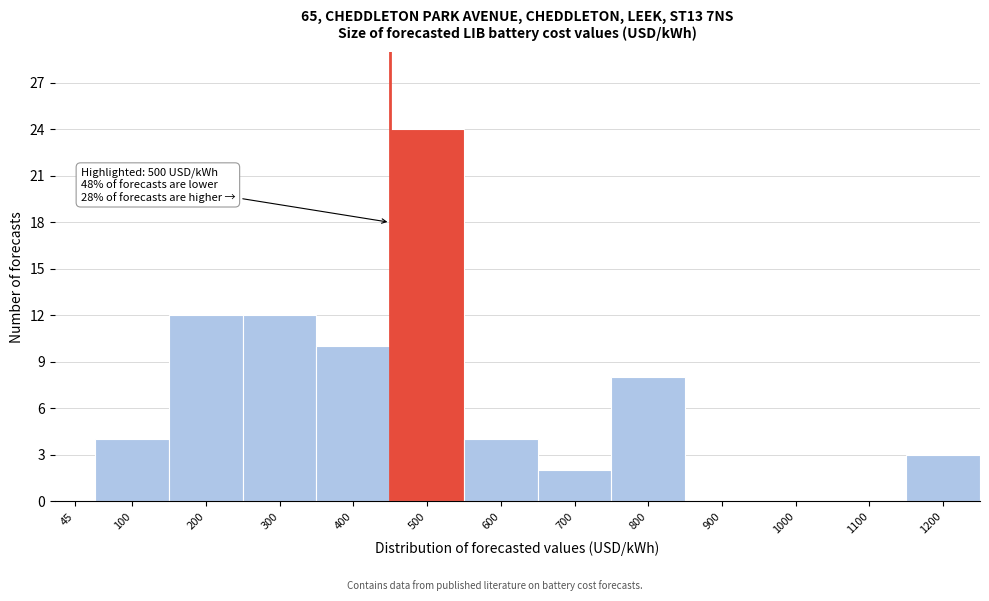

Reading left to right, transcribe all the data shown in this chart.

45=0	100=4	200=12	300=12	400=10	500=24	600=4	700=2	800=8	900=0	1000=0	1100=0	1200=3